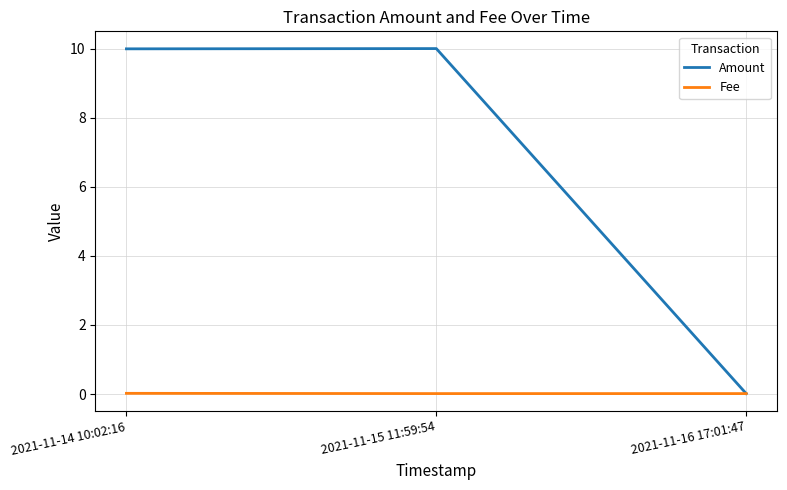

List the series in order of their overall mean, lowest first.

Fee, Amount